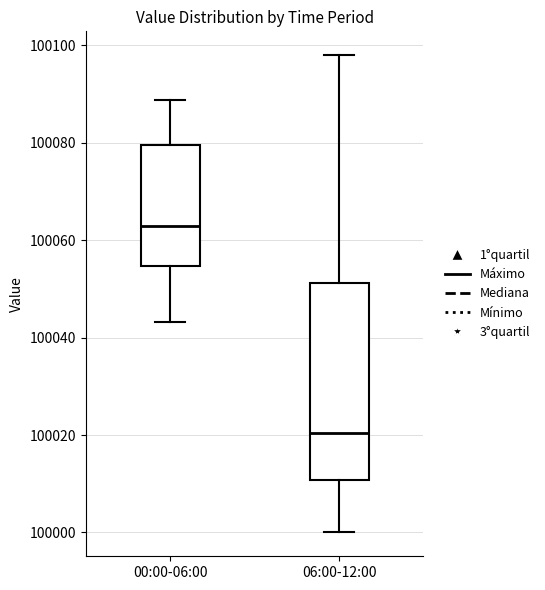

Which box's median line is the highest?

00:00-06:00